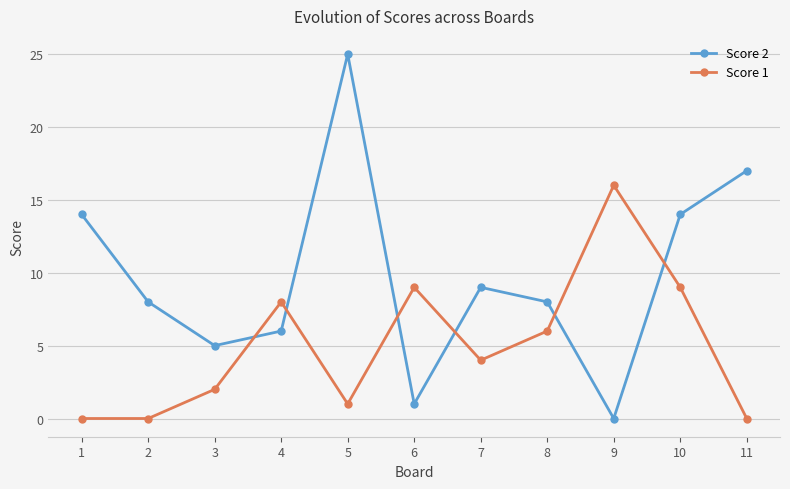

Count the number of categories in the chart.

11